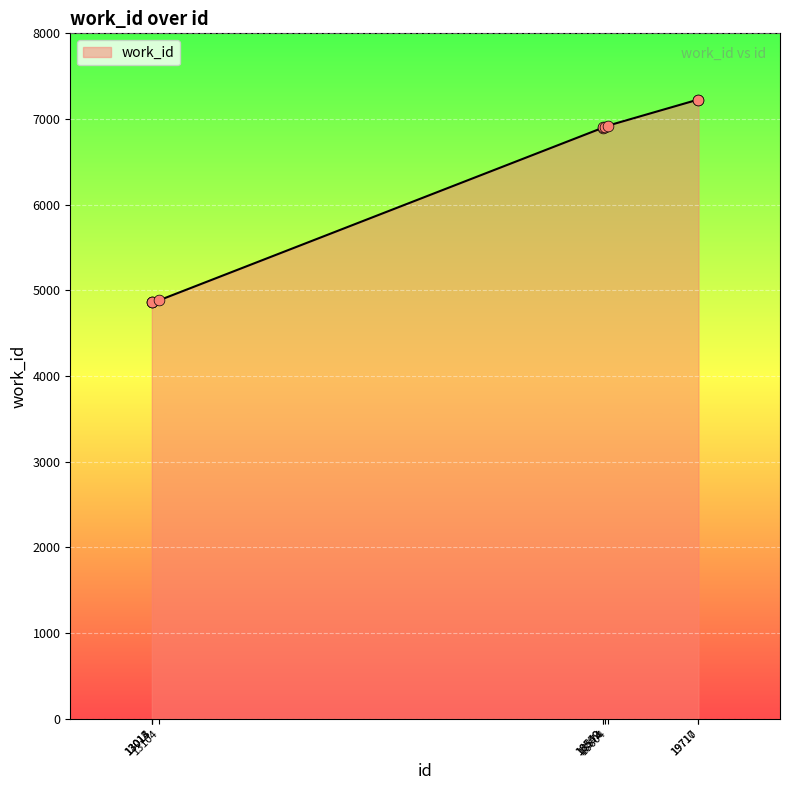

What is the change in value from 13014 to 18574?

+2047